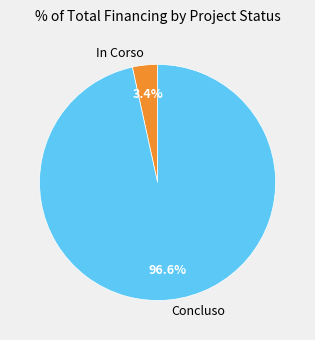

Between Concluso and In Corso, which is larger?

Concluso